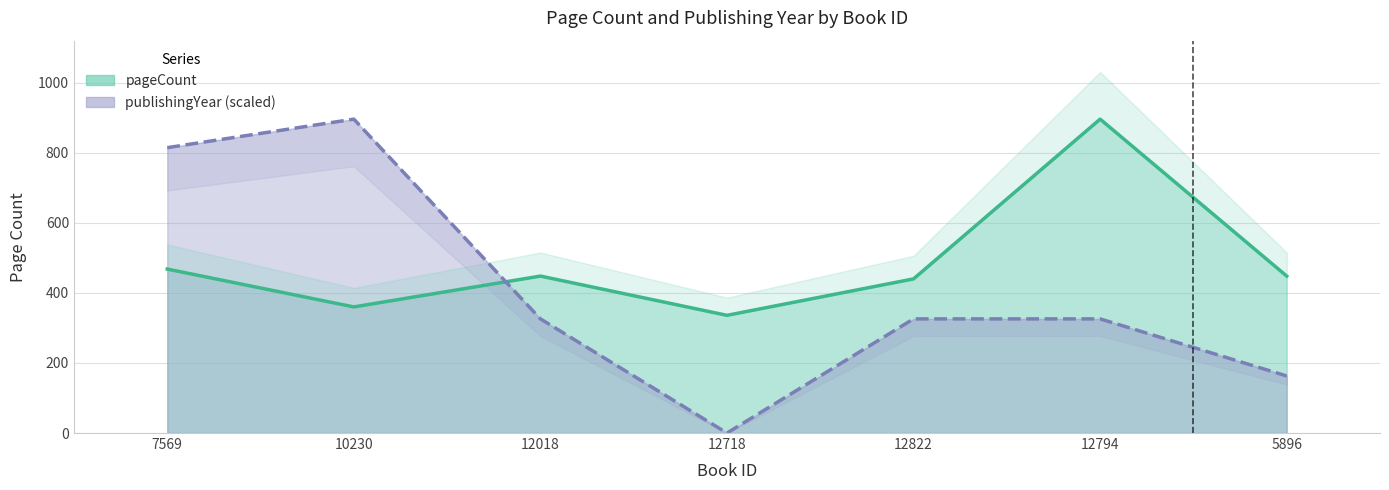

At which label does pageCount reach its peak?

12794